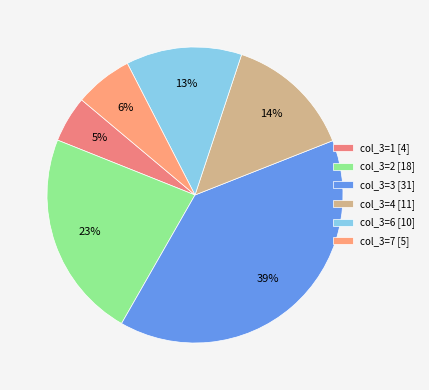

What is the largest slice in the pie chart?

col_3=3 [31]